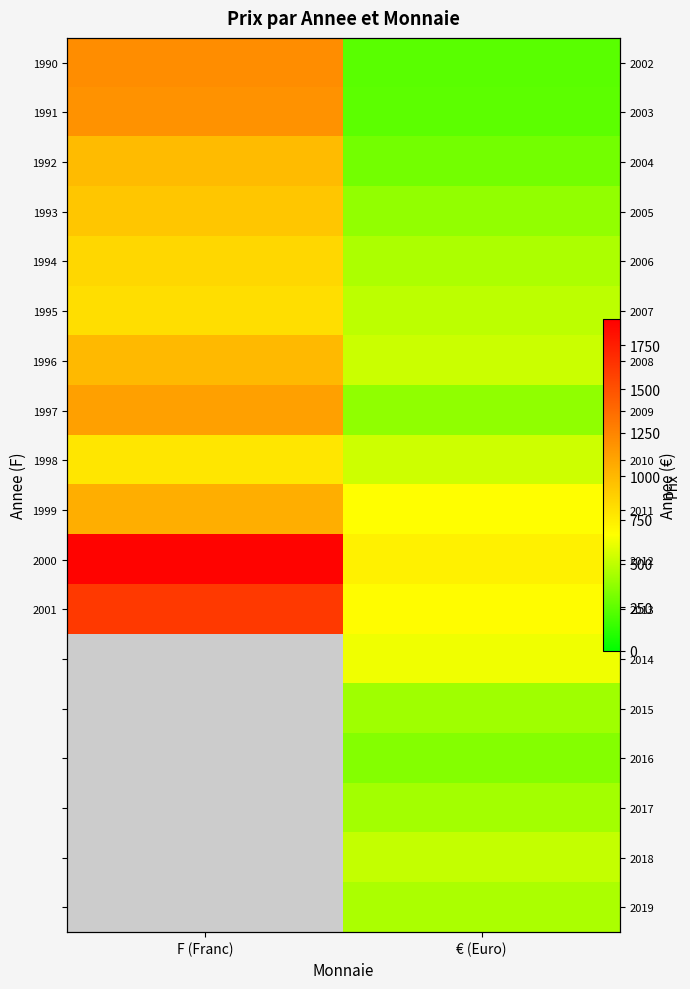

List the labels in order of 1999 value, smallest first.

€ (Euro), F (Franc)